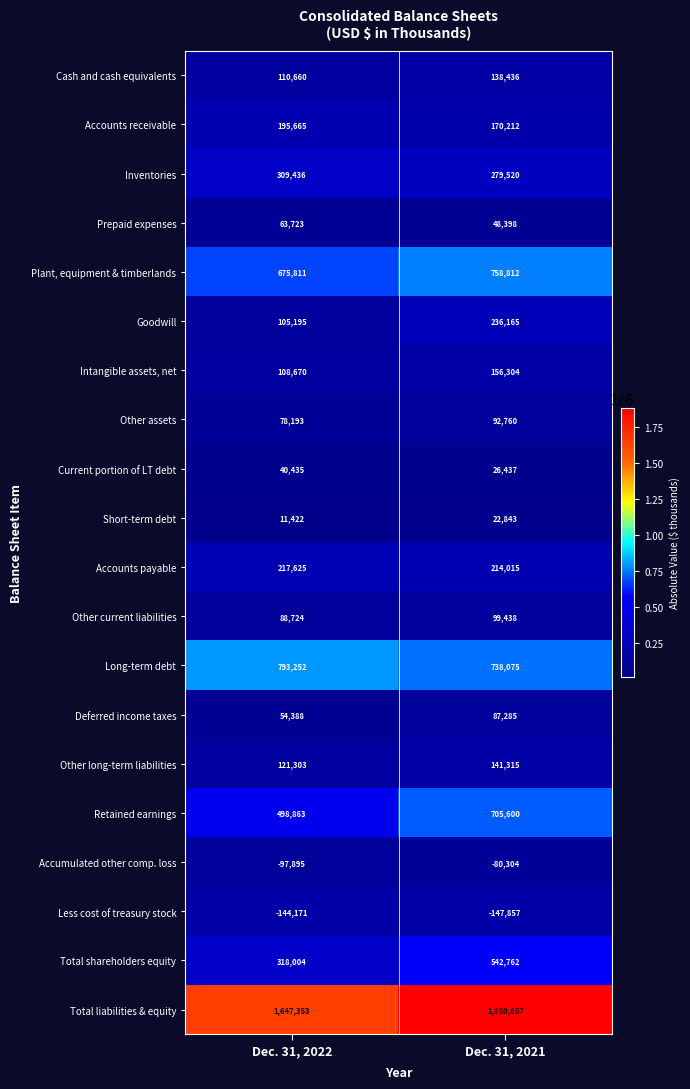

What is the lowest value of the Other long-term liabilities series?

121303